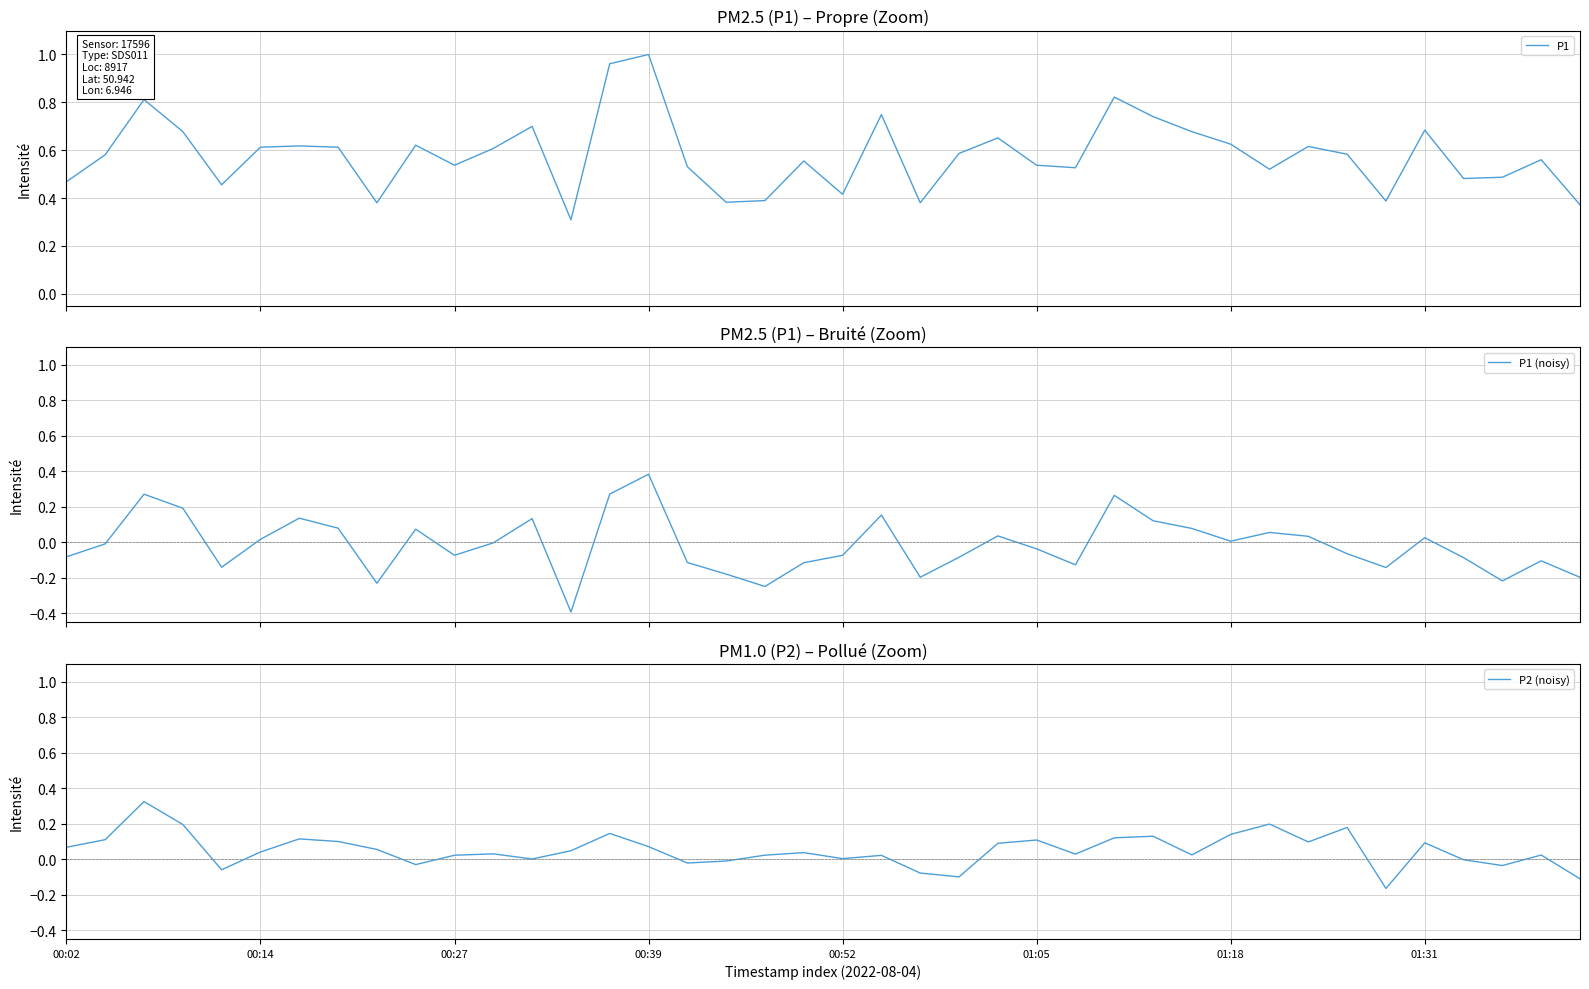

What is the minimum value for P1?

0.3